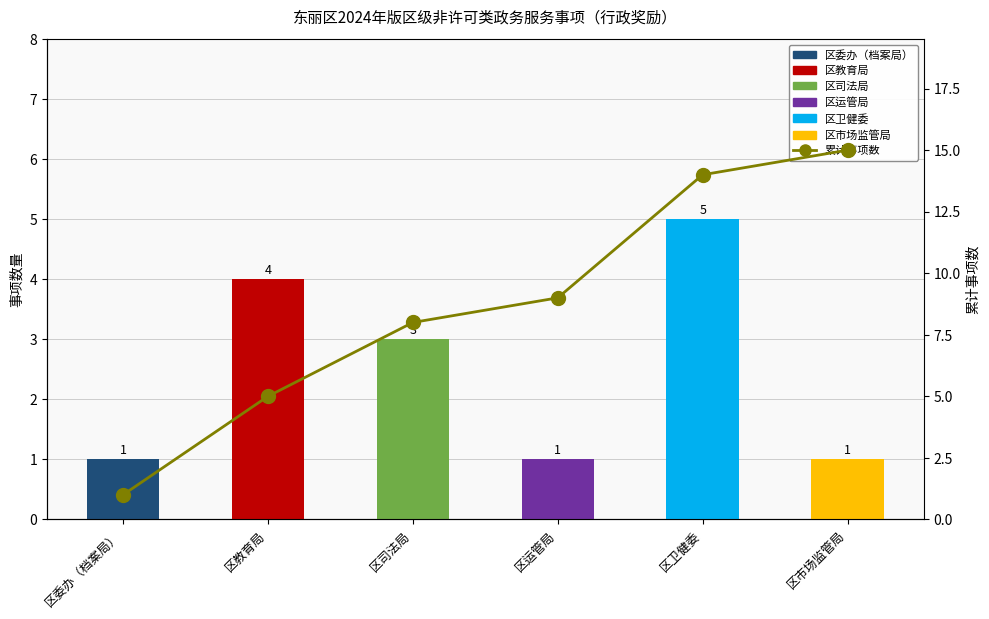

Which category has the highest value across all series?

区市场监管局